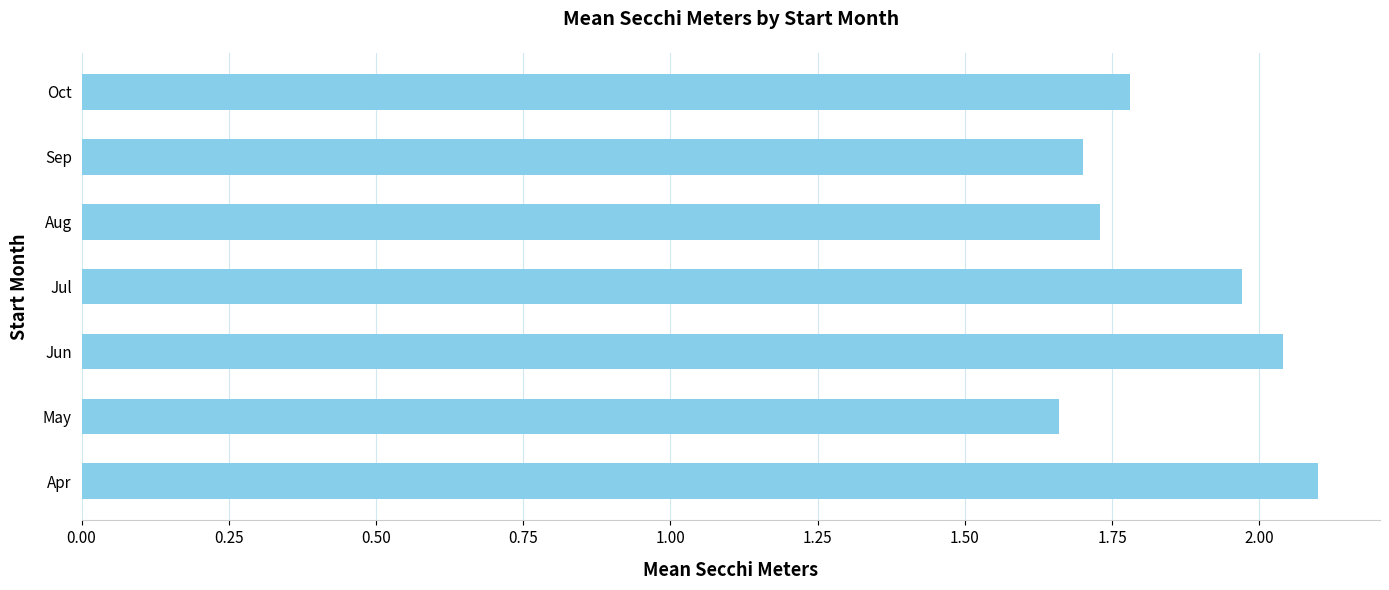

What is the approximate value at Oct?

1.8